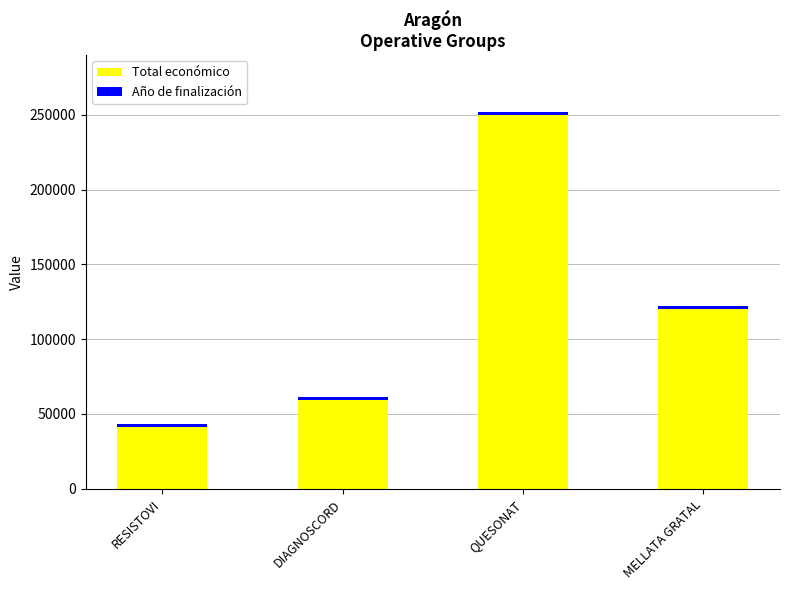

What is the difference between the maximum and minimum values in the Total económico series?

209124